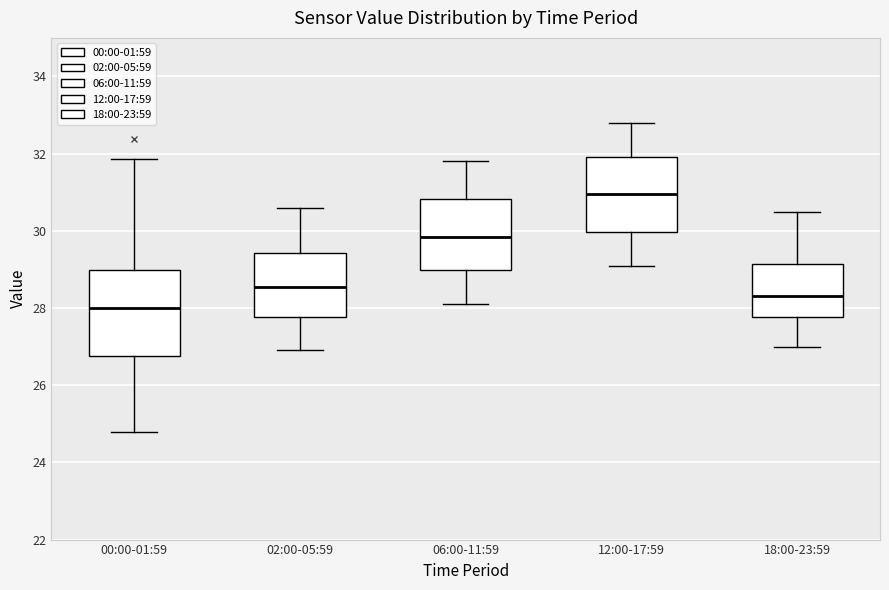

Where is the lower edge of the box for 18:00-23:59 on the y-axis? The values are not printed on the chart, so give them approximately, as read against the axis.

27.8